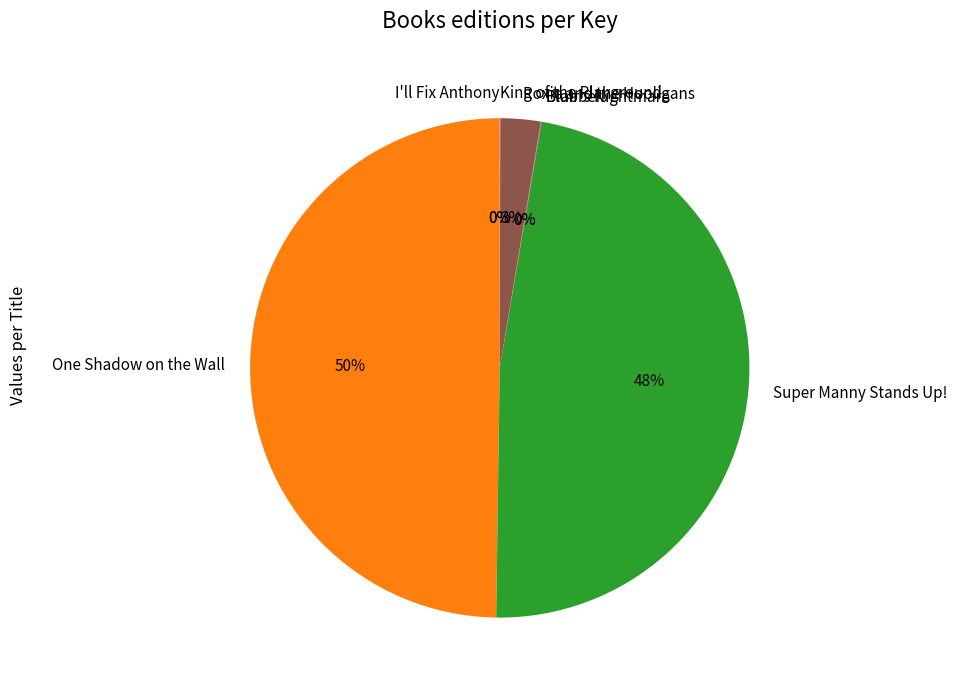

What percentage is the One Shadow on the Wall slice, to the nearest percent?

50%